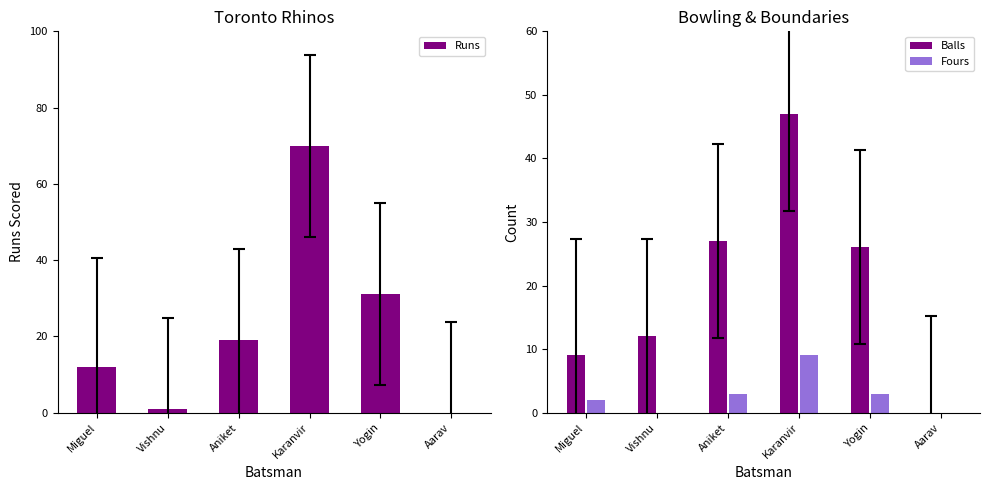

How many groups of bars are there?

6